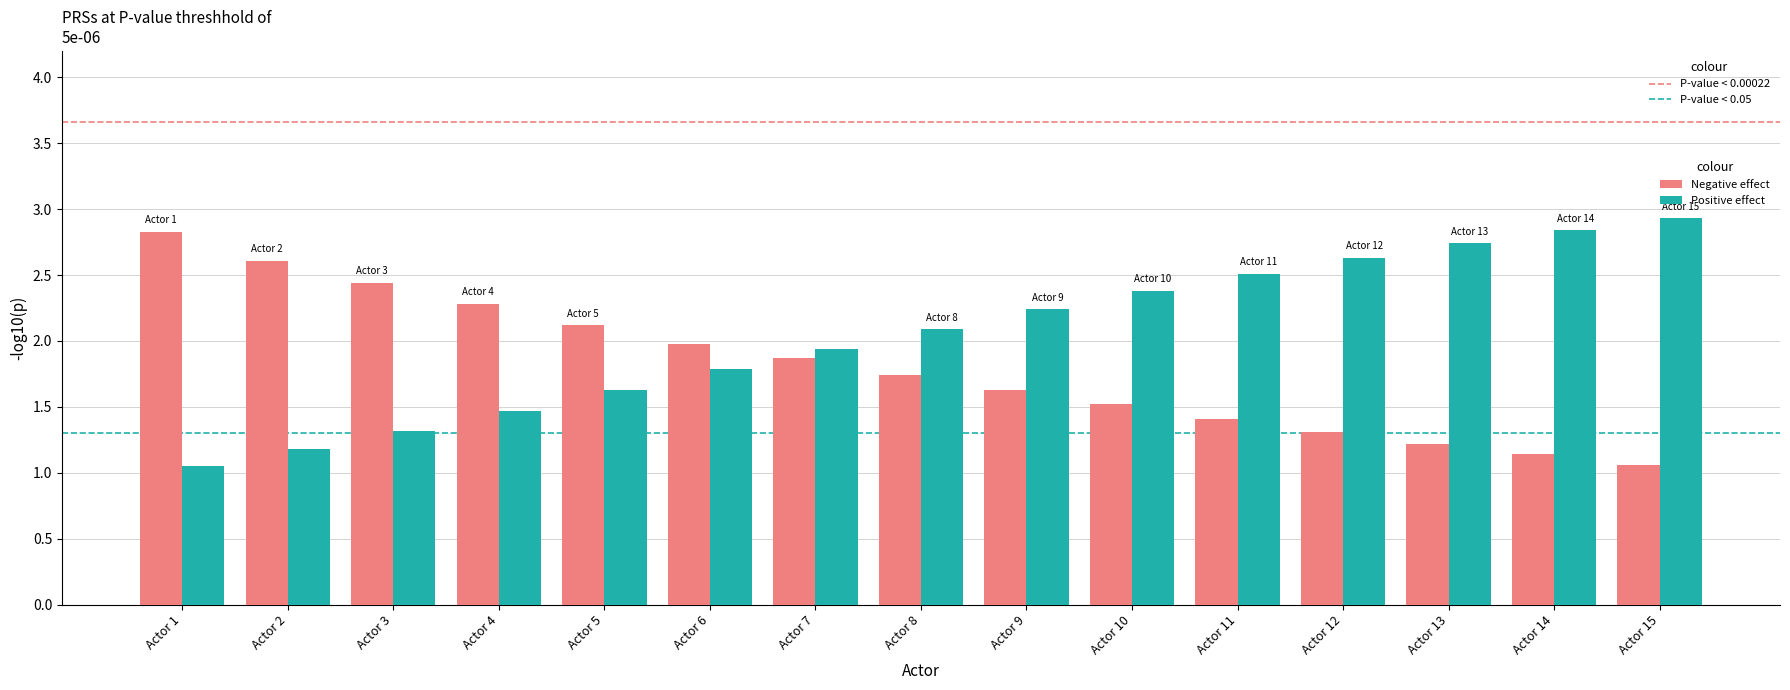

How many bars are there in each group?

2